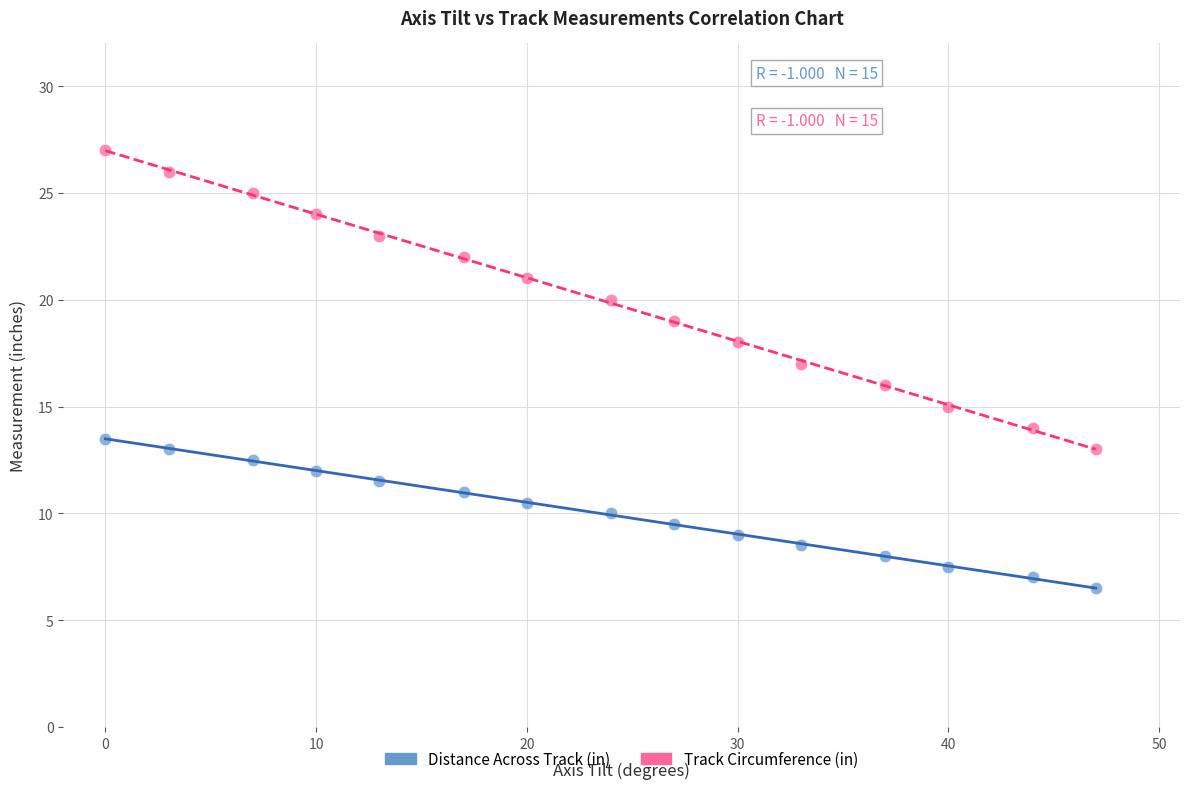

Across all data points, what is the range of X values (max minus min)?

47.0